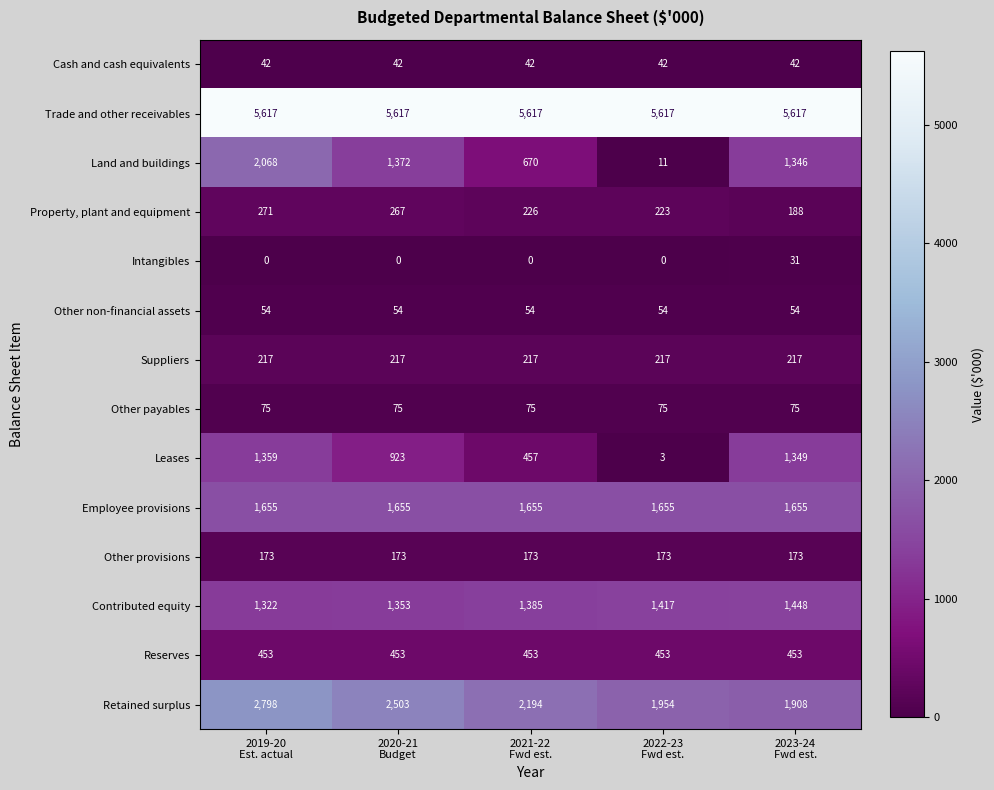

What is the total value across all series at 2022-23
Fwd est.?

11894